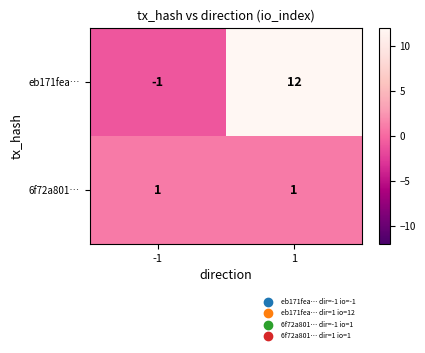

Which series has the largest total across all categories?

eb171fea…